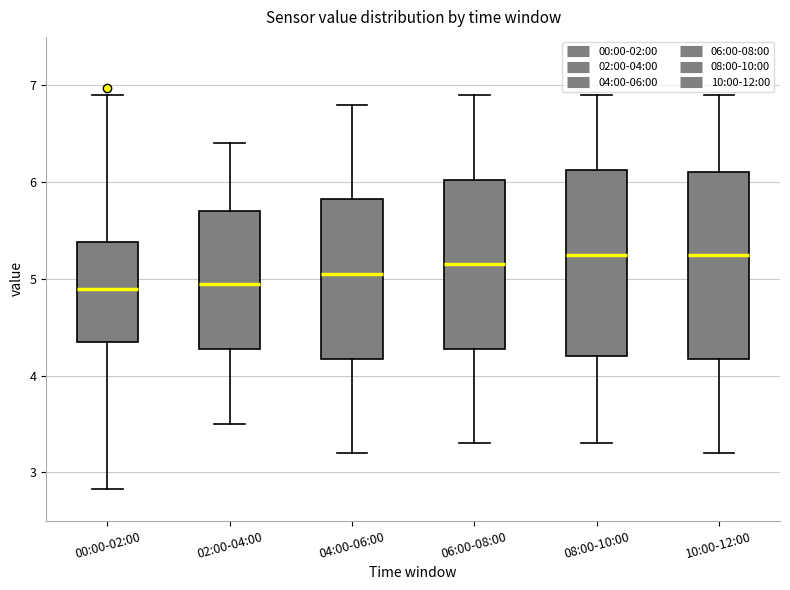

Reading left to right, transcribe this box plot: for each box, give where its median line is, the range the box spans, and where its two whiskers end, as read against the y-axis. The values are not printed on the chart, so give them approximately, as read against the axis.

00:00-02:00: median 4.9, box 4.3 to 5.4, whiskers 2.8 to 6.9
02:00-04:00: median 5.0, box 4.3 to 5.7, whiskers 3.5 to 6.4
04:00-06:00: median 5.1, box 4.2 to 5.8, whiskers 3.2 to 6.8
06:00-08:00: median 5.2, box 4.3 to 6.0, whiskers 3.3 to 6.9
08:00-10:00: median 5.3, box 4.2 to 6.1, whiskers 3.3 to 6.9
10:00-12:00: median 5.3, box 4.2 to 6.1, whiskers 3.2 to 6.9